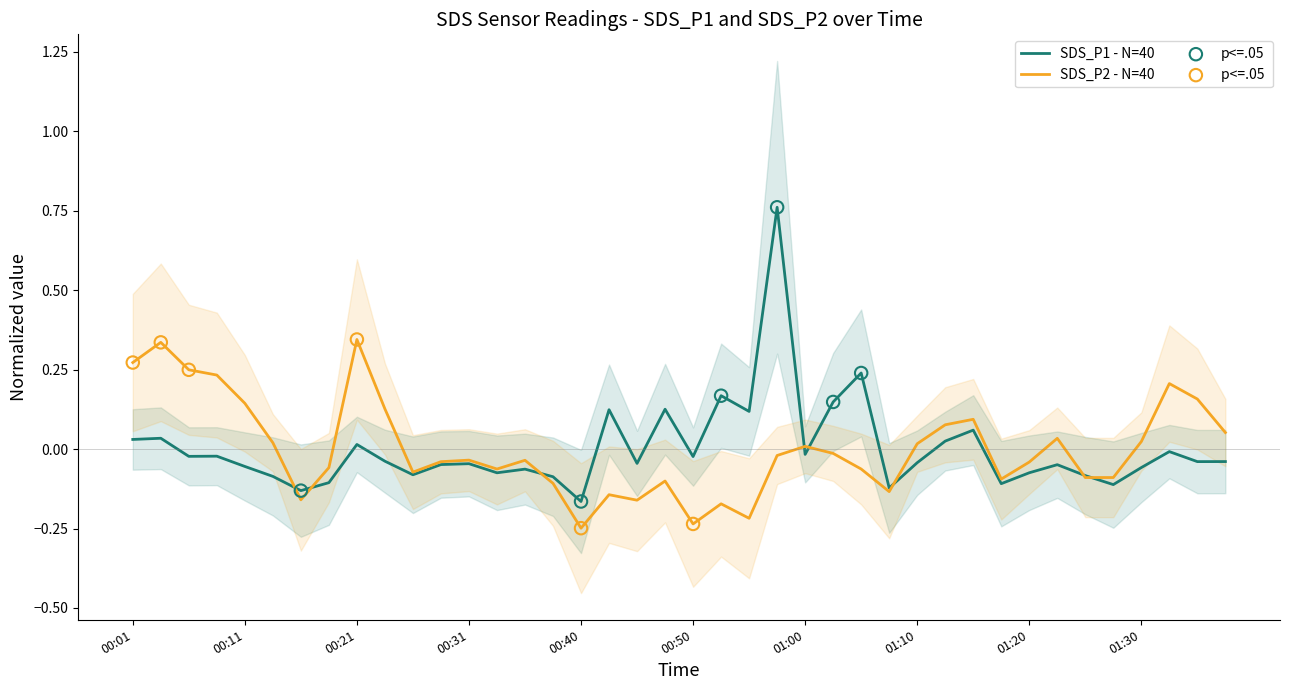

Which series reaches the minimum Y coordinate?

SDS_P2